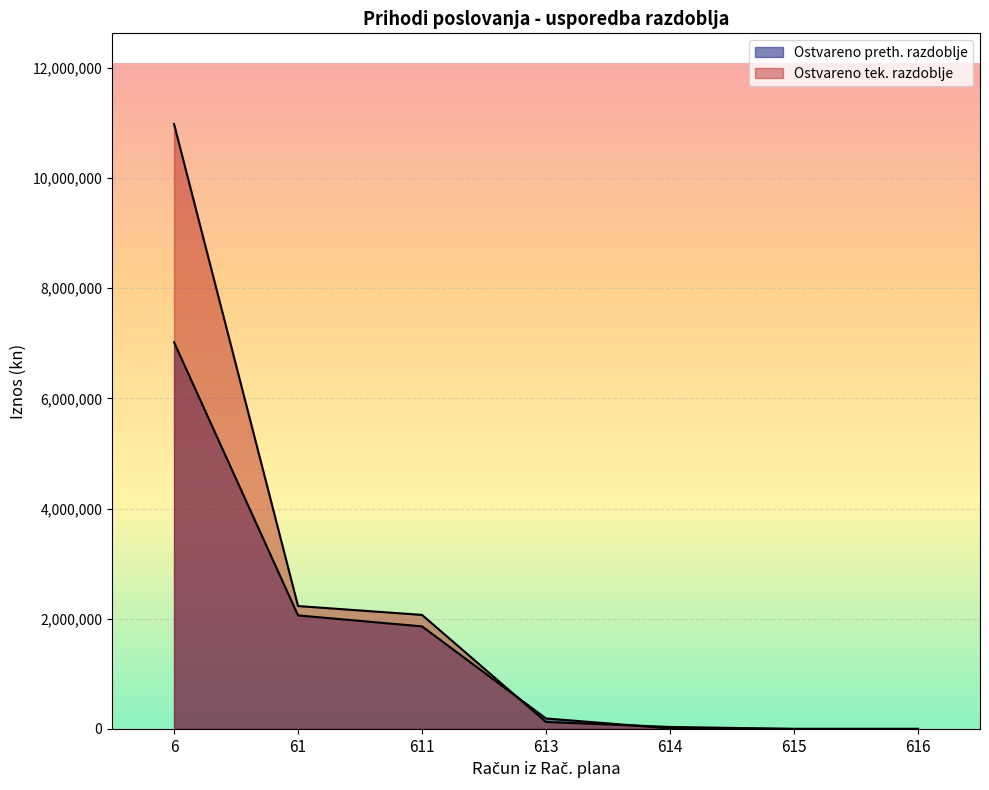

What are all the series names shown in the legend?

Ostvareno preth. razdoblje, Ostvareno tek. razdoblje